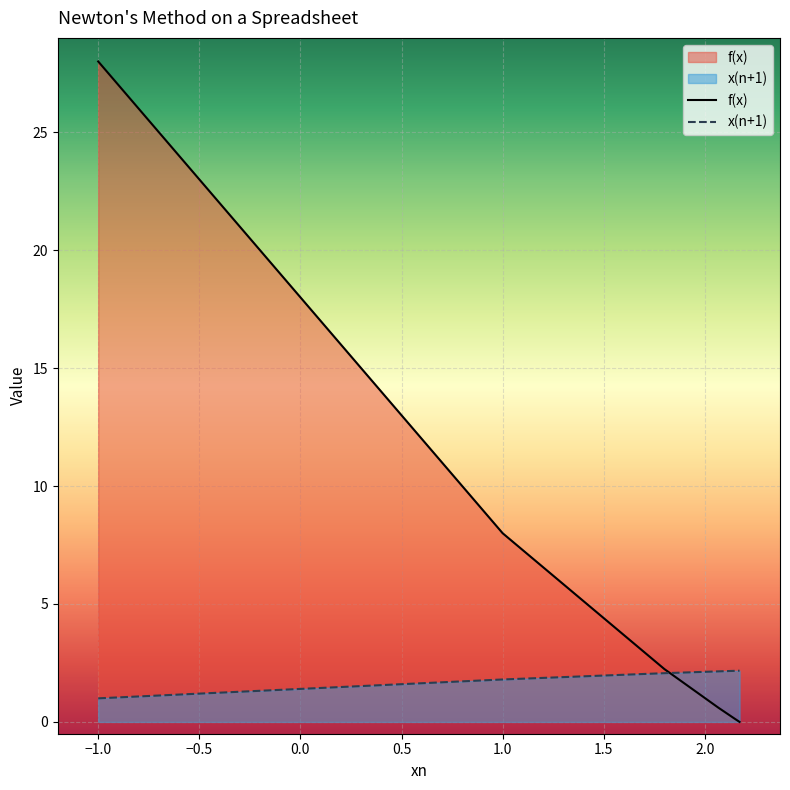

How many intersections are there between x(n+1) and f(x)?

1